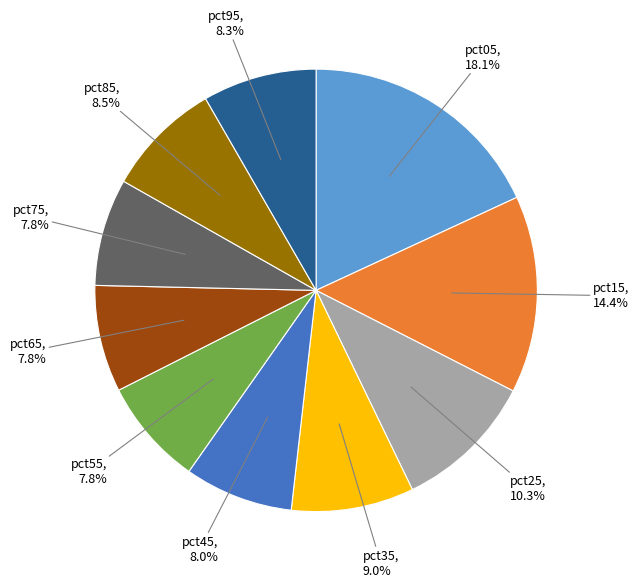

Is there any slice that represents more than half of the pie?

No